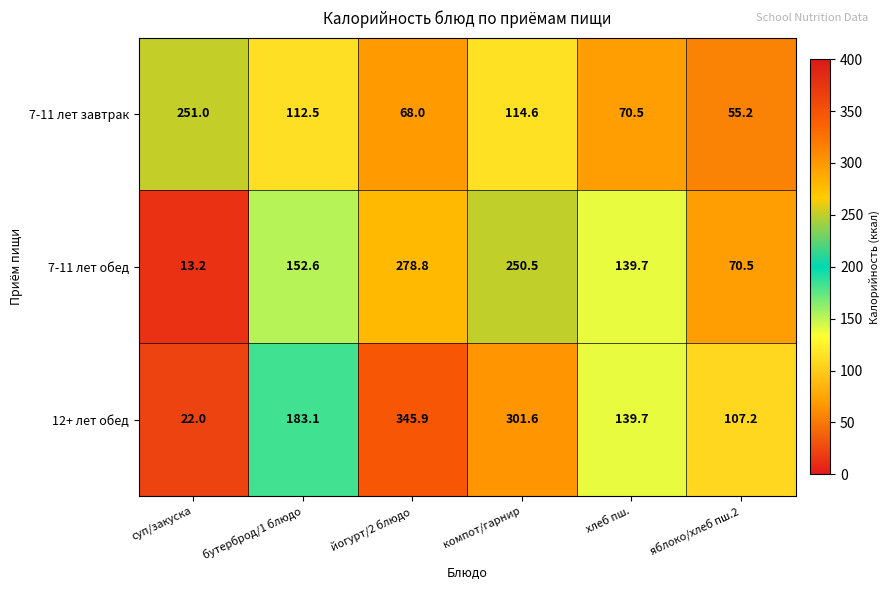

At how many categories does at least one series exceed 63?

6